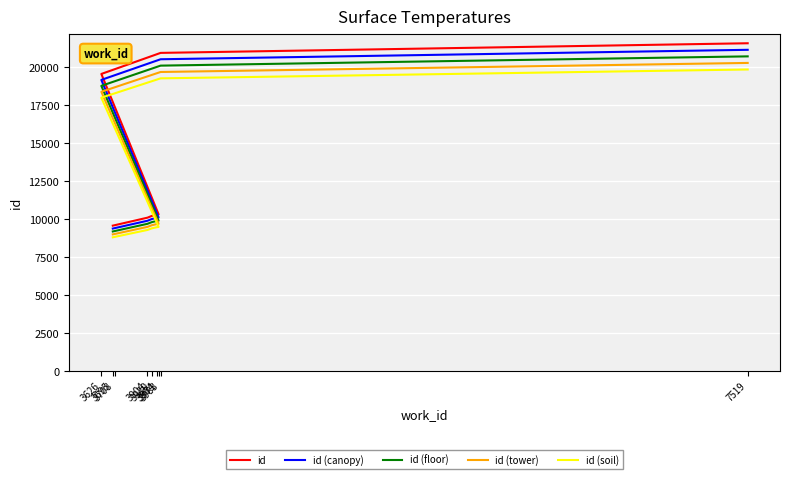

At which category is the sum across all series the highest?

7519